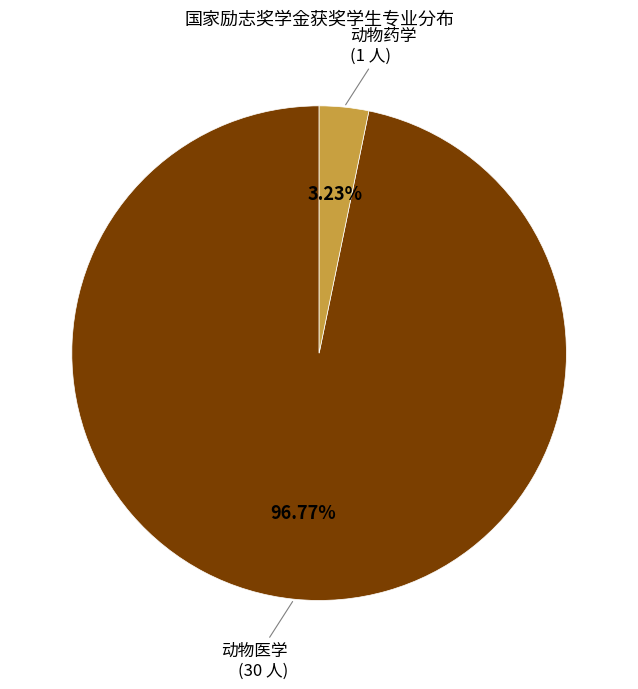

Does any single category account for the majority?

Yes